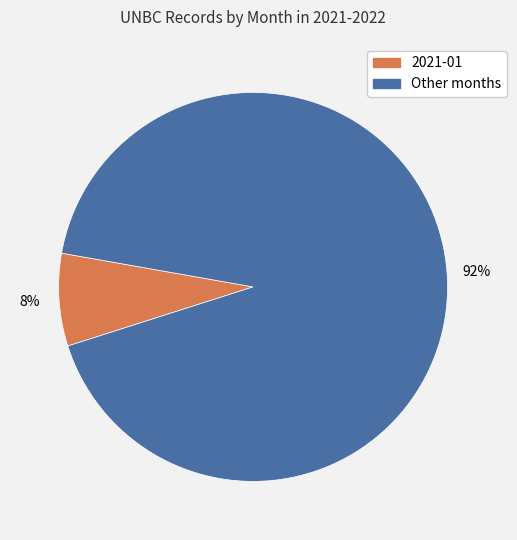

Does any single category account for the majority?

Yes